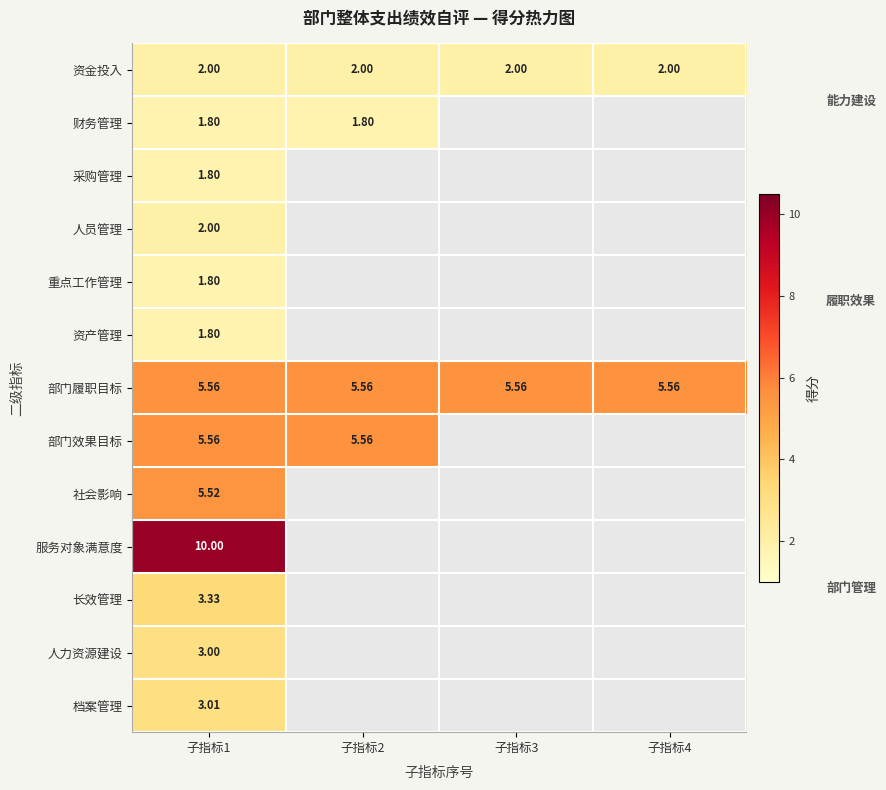

At which category does the chart reach its minimum across all series?

子指标1